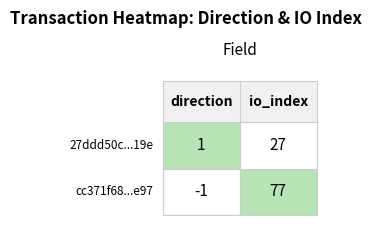

Reading left to right, what are all the values shown in this chart?

cc371f68e9c922afe6a4aadd33f2683f5340e97: -1	77
27ddd50cdc3a78fcd71a49e8fcf37b5d391219e: 1	27